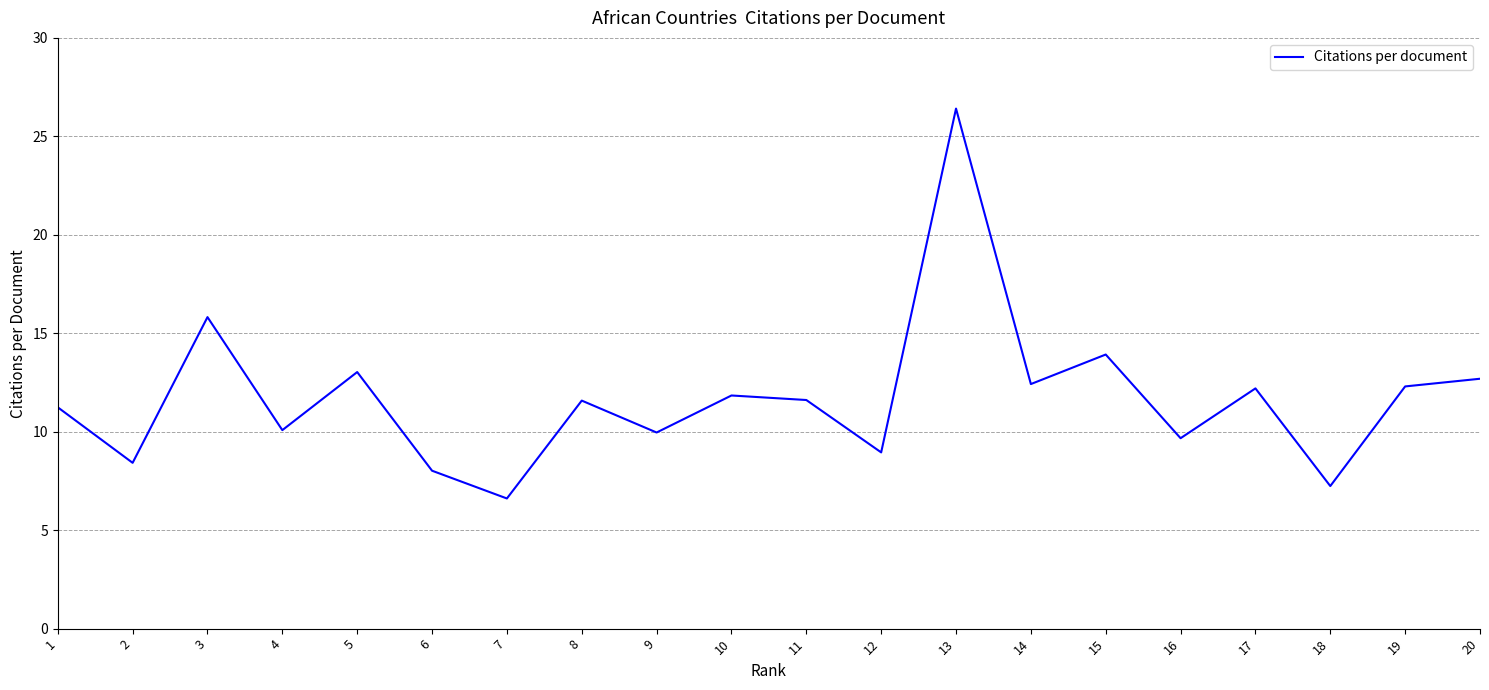

Read the value at 2.

8.4